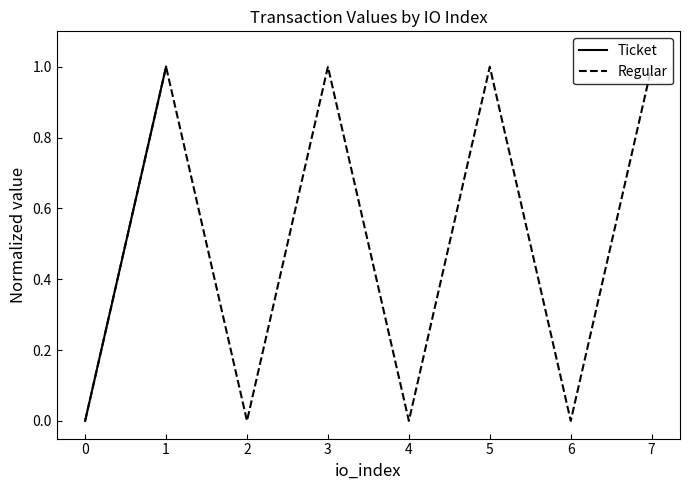

True or false: Regular has a value of 1 at 7.

True